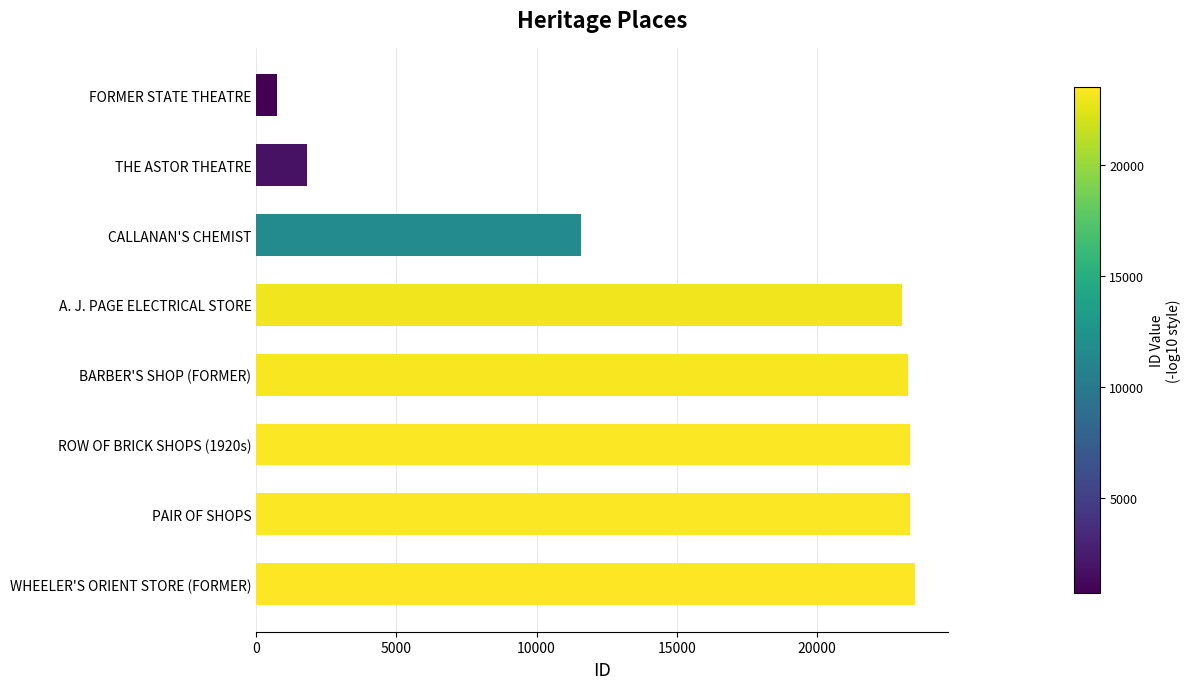

How many series are shown in this chart?

1